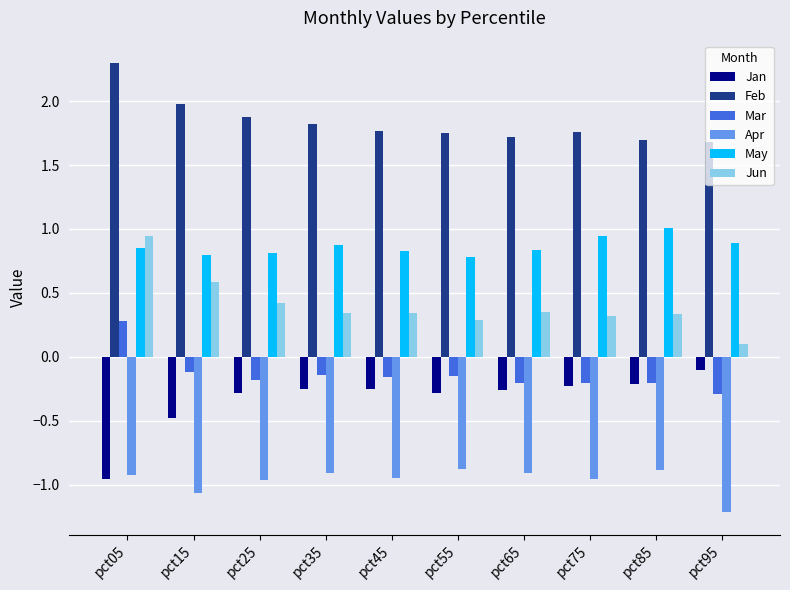

Read the Feb value at pct65.

1.7